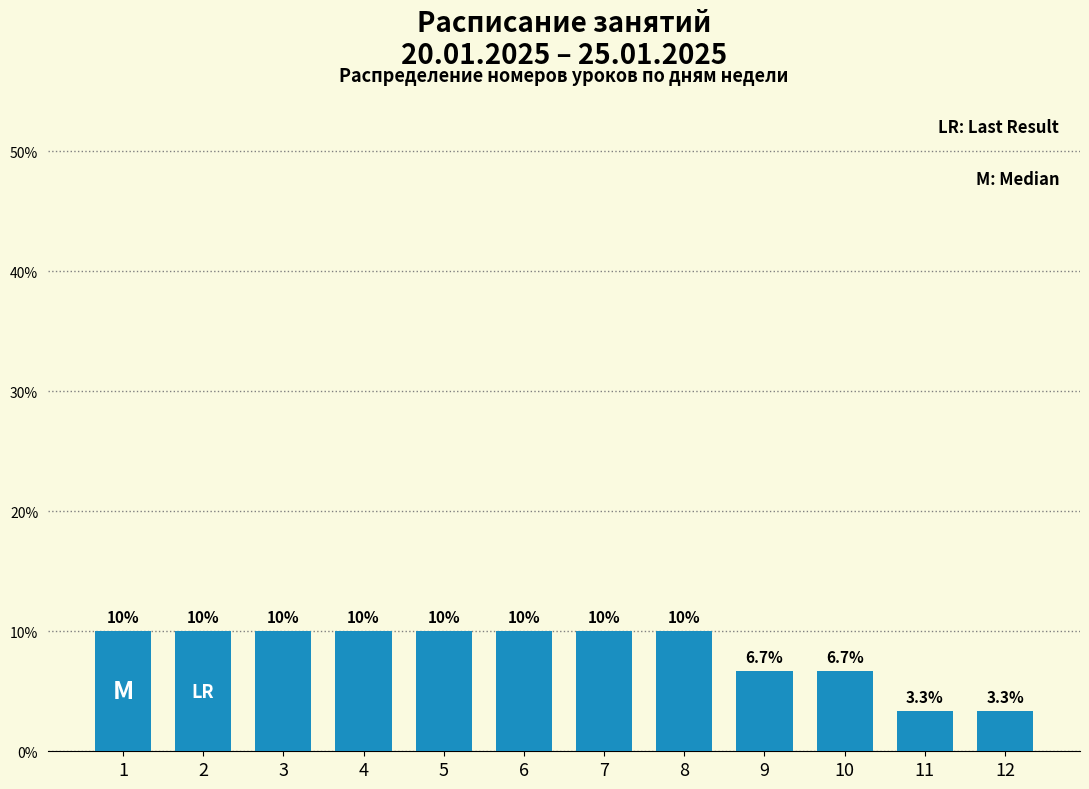

Reading left to right, transcribe all the data shown in this chart.

1=10.0	2=10.0	3=10.0	4=10.0	5=10.0	6=10.0	7=10.0	8=10.0	9=6.7	10=6.7	11=3.3	12=3.3